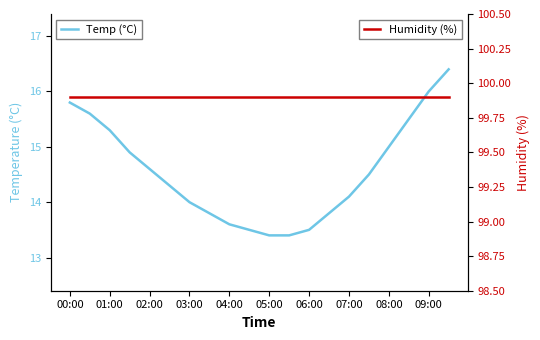

True or false: Humidity (%) and Temp (°C) intersect in this chart.

False